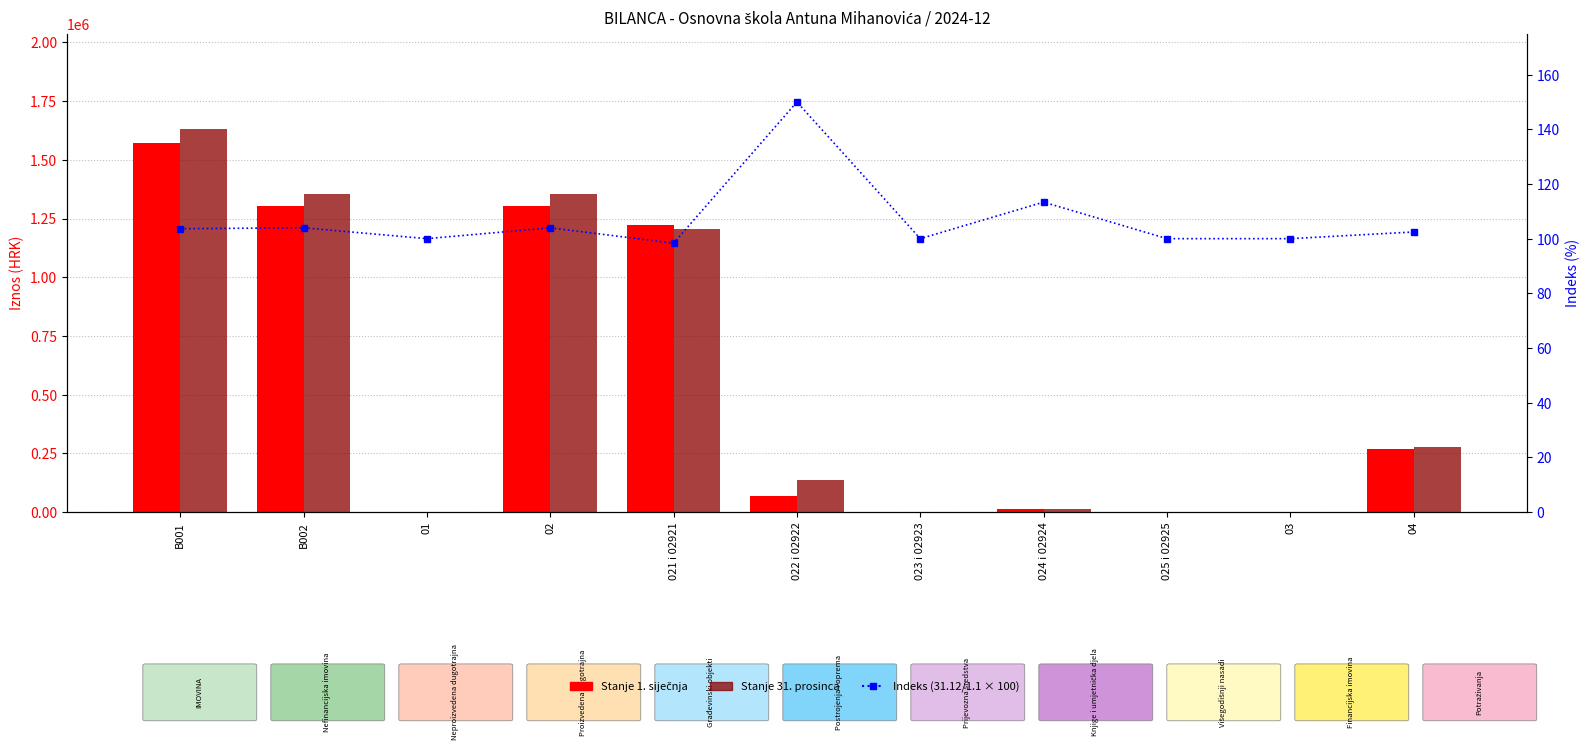

What is the sum of all Indeks (Stanje 31.12 / Stanje 1.1 × 100) values?

1175.7